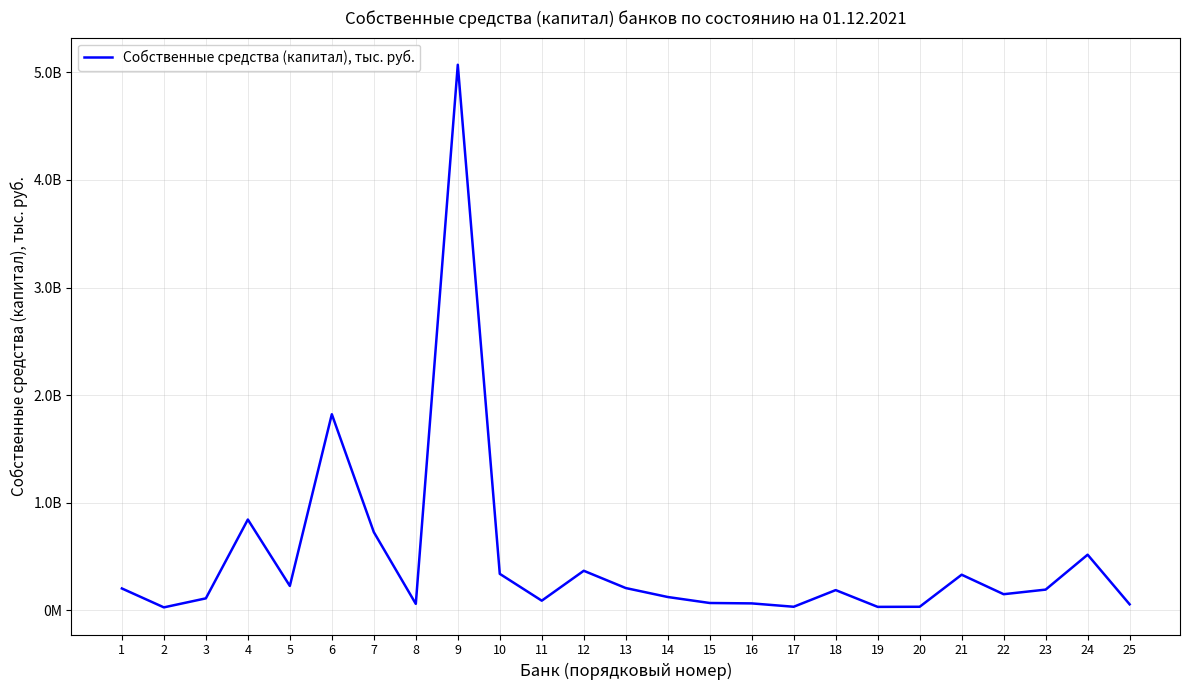

How many interior local peaks (higher than both neighbors) does the data have?

7